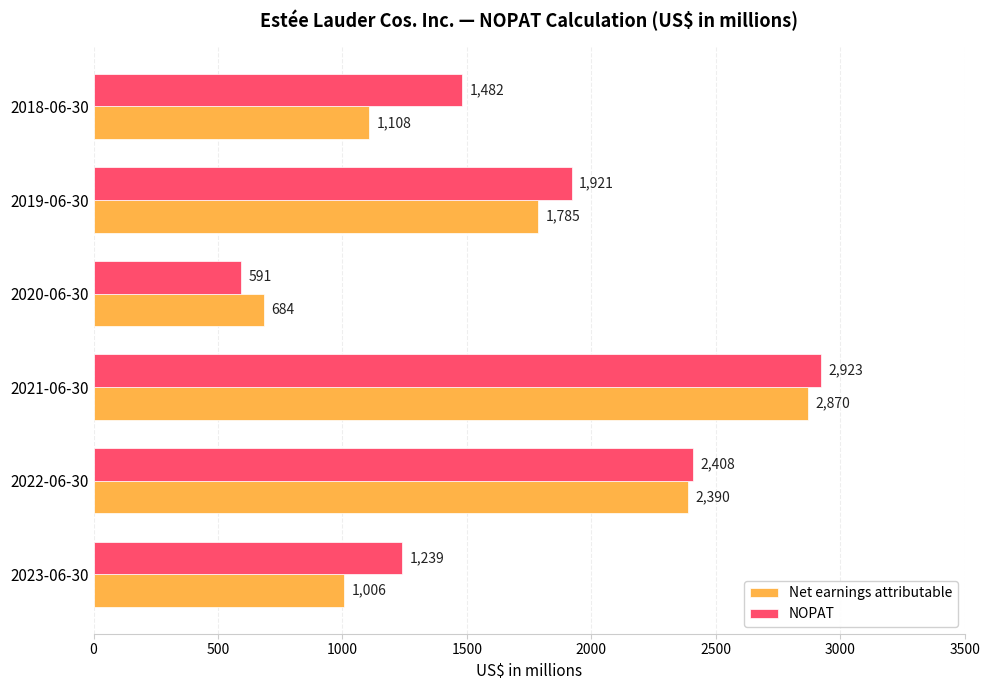

At which category is the sum across all series the highest?

2021-06-30